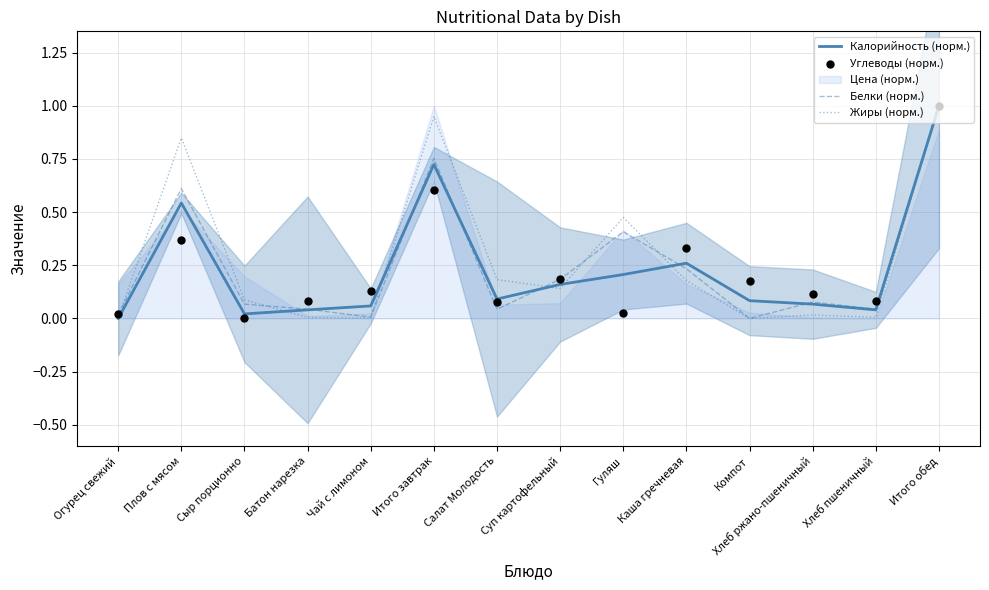

Is the value of Белки (норм.) at Суп картофельный greater than the value of Углеводы (норм.) at Хлеб ржано-пшеничный?

Yes